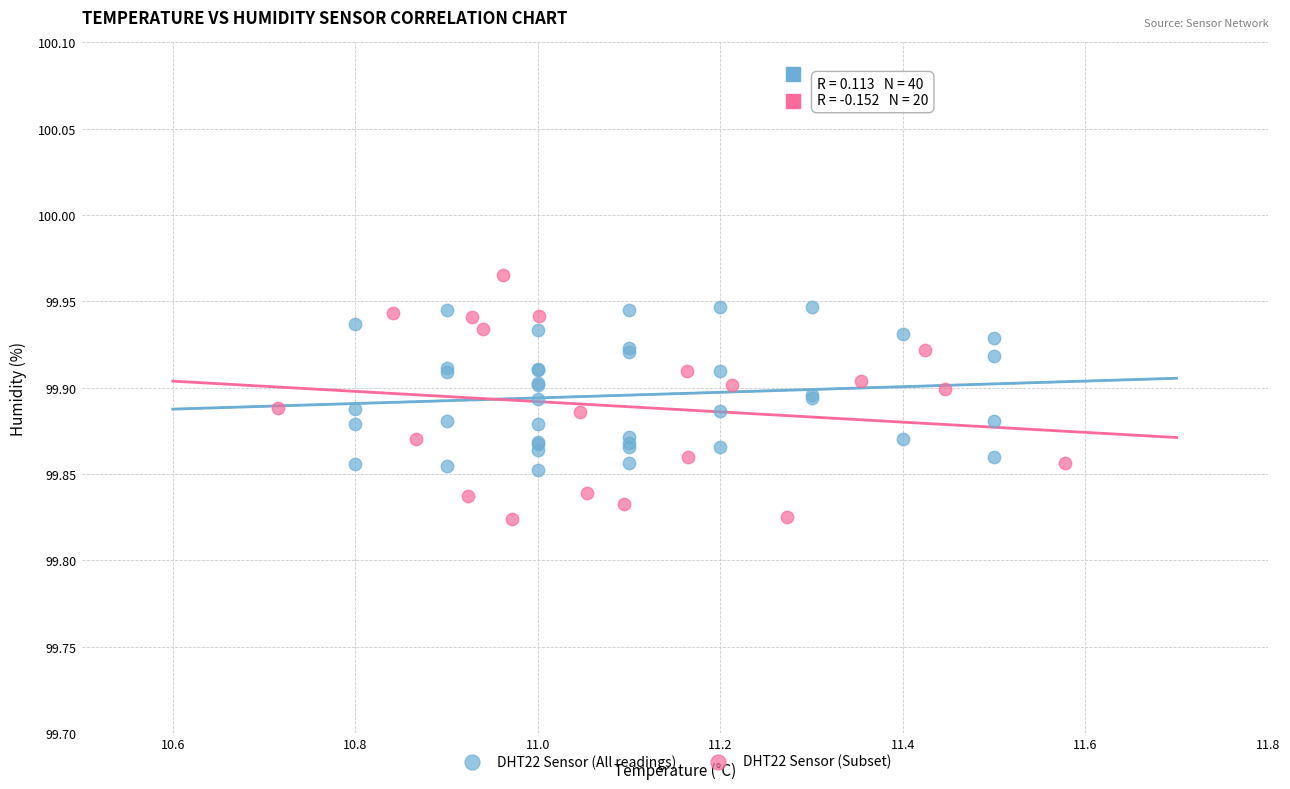

Which series reaches the minimum Y coordinate?

DHT22 Sensor (Subset)